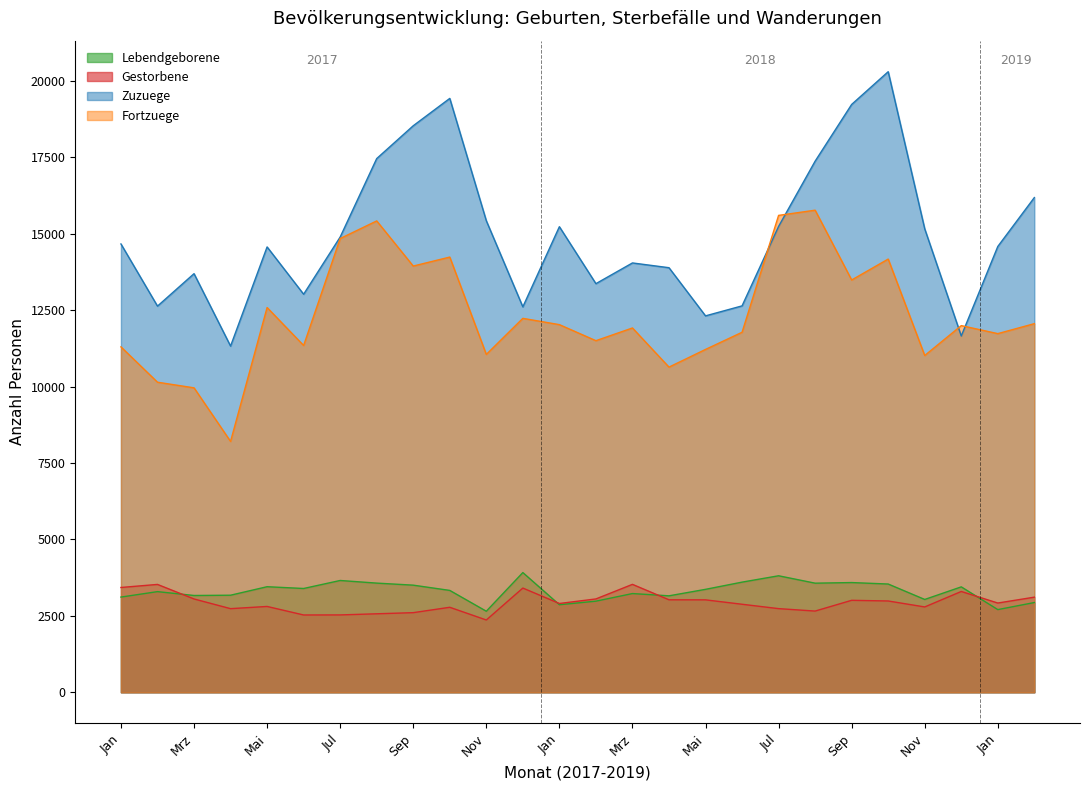

What is the sum of all Fortzuege values?

320264